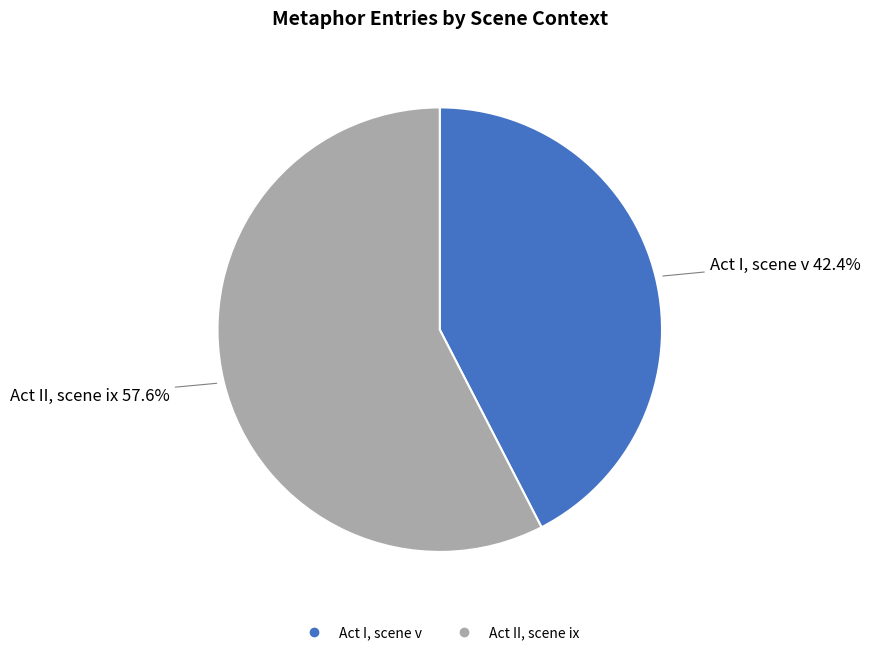

Which category has the smallest portion of the pie?

Act I, scene v